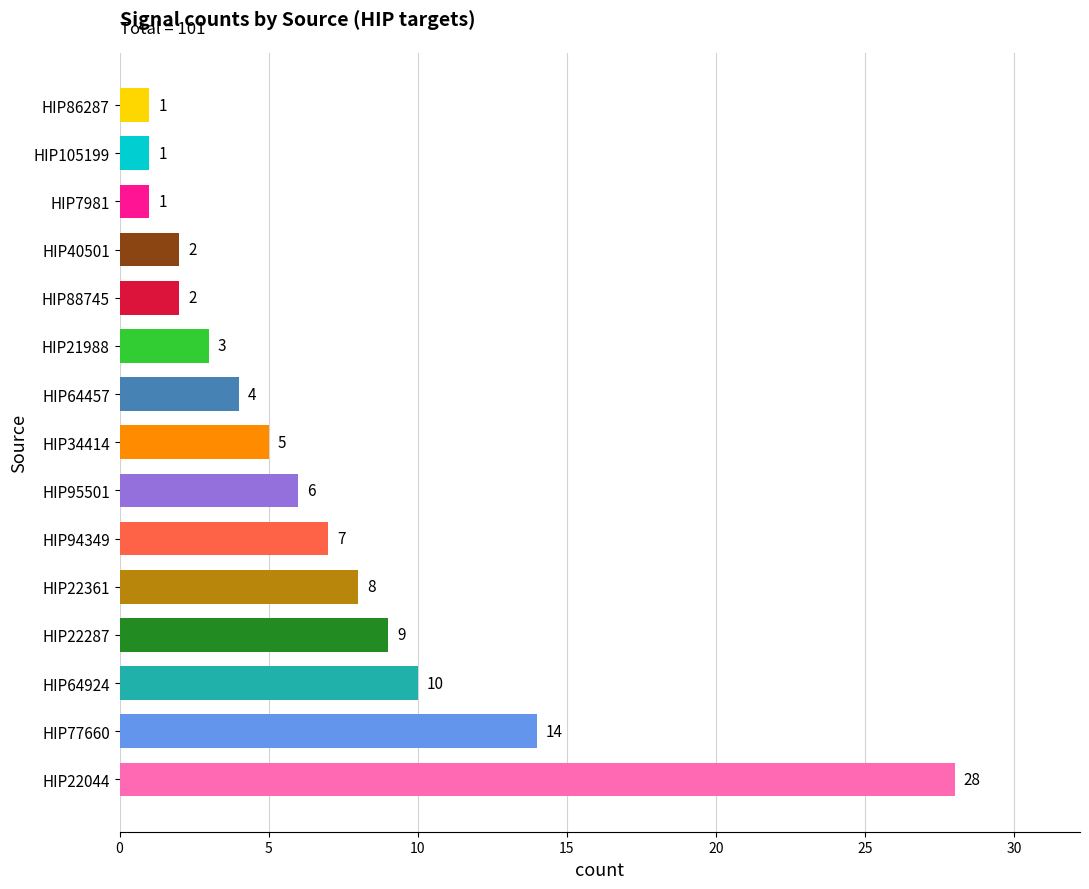

Count the number of categories in the chart.

15